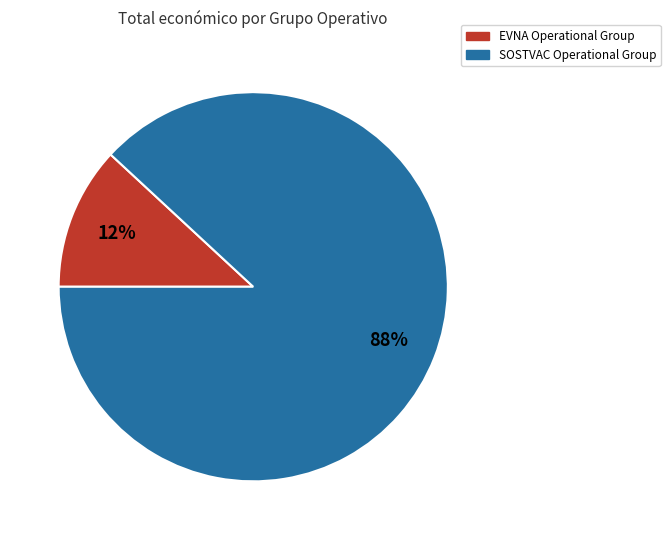

Which has a higher value, SOSTVAC Operational Group or EVNA Operational Group?

SOSTVAC Operational Group